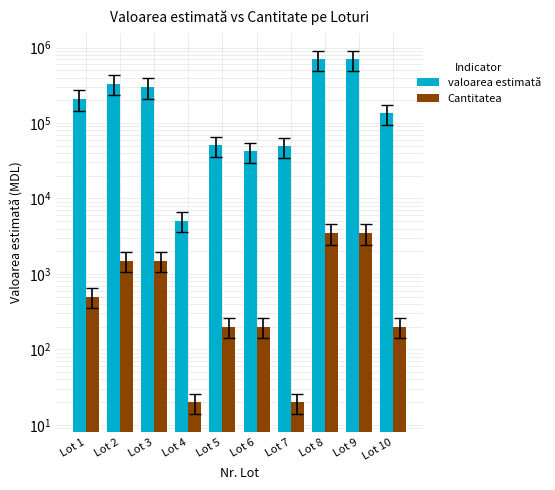

At Lot 3, list the series in order from smallest to largest.

Cantitatea, valoarea estimată